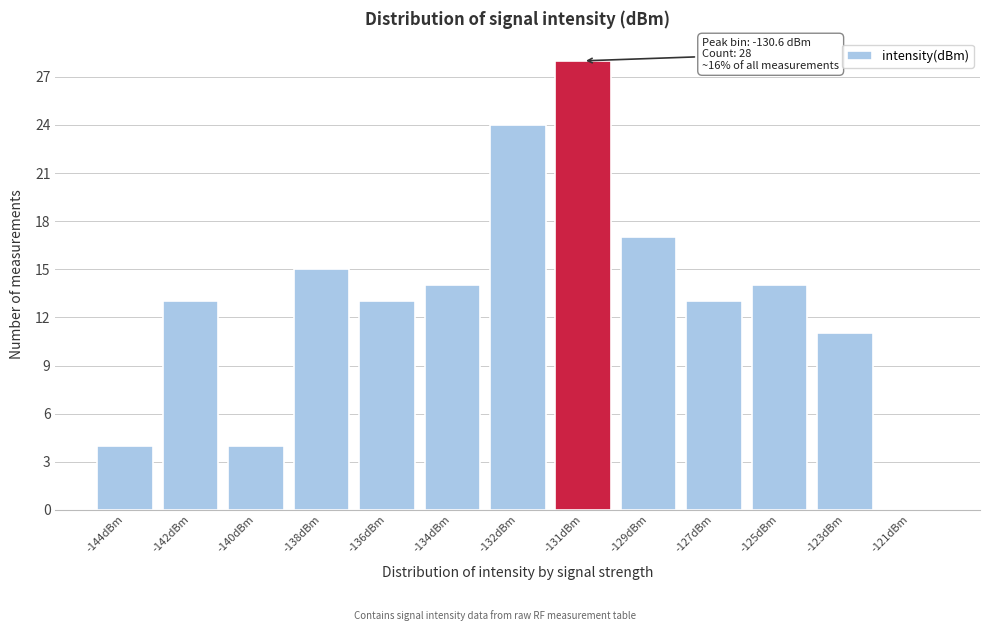

Reading left to right, transcribe all the data shown in this chart.

-144dBm=4	-142dBm=13	-140dBm=4	-138dBm=15	-136dBm=13	-134dBm=14	-132dBm=24	-131dBm=28	-129dBm=17	-127dBm=13	-125dBm=14	-123dBm=11	-121dBm=0